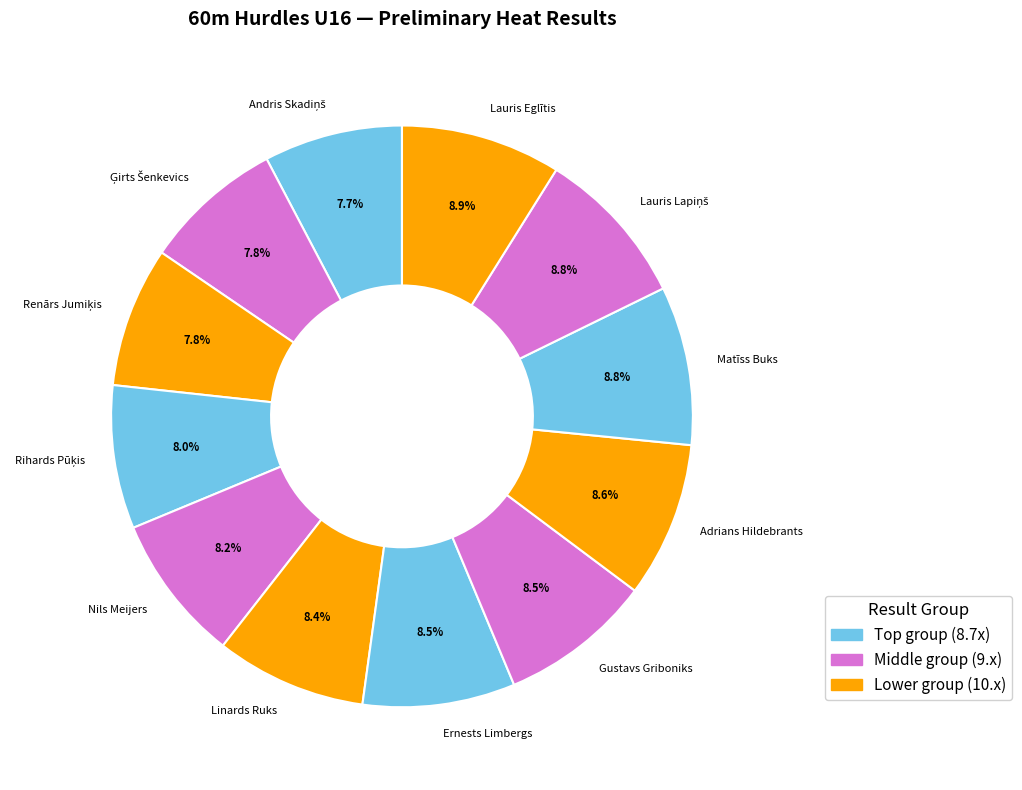

What percentage do Adrians Hildebrants and Linards Ruks together represent?

17.0%